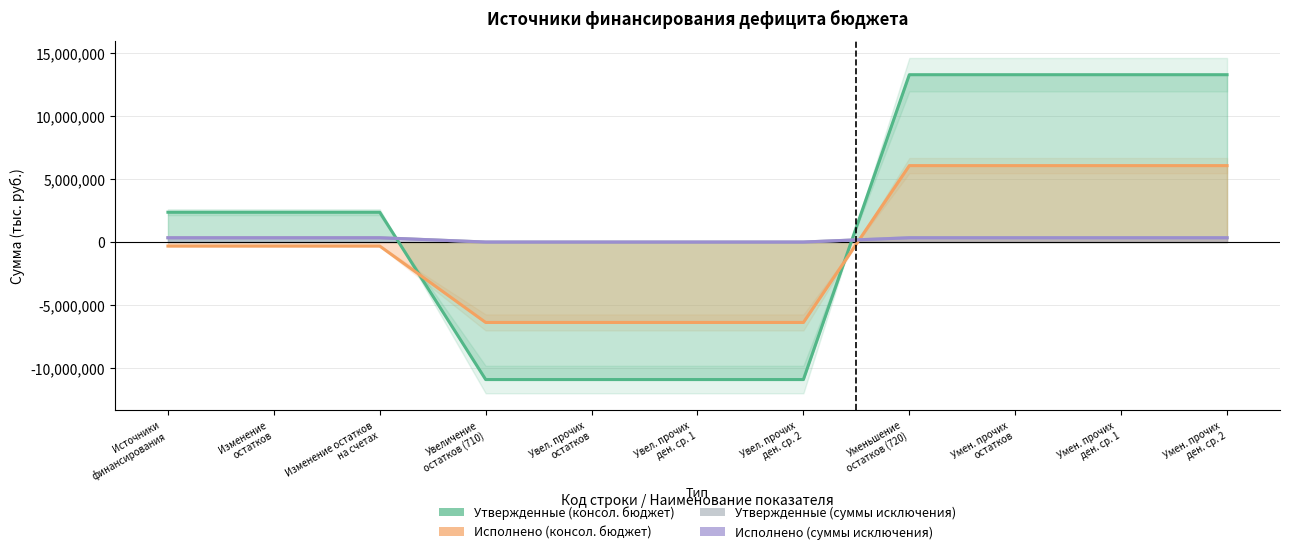

At Увеличение
остатков (710), list the series in order from smallest to largest.

Утвержденные (консол. бюджет), Исполнено (консол. бюджет), Утвержденные (суммы исключения), Исполнено (суммы исключения)